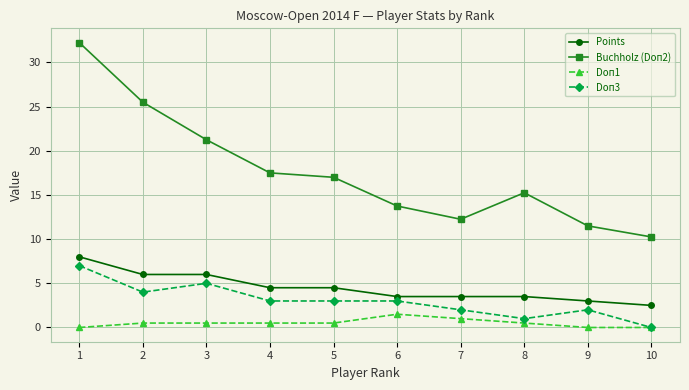

Rank the series at 4 from highest to lowest value.

Buchholz (Doп2), Points, Doп3, Doп1